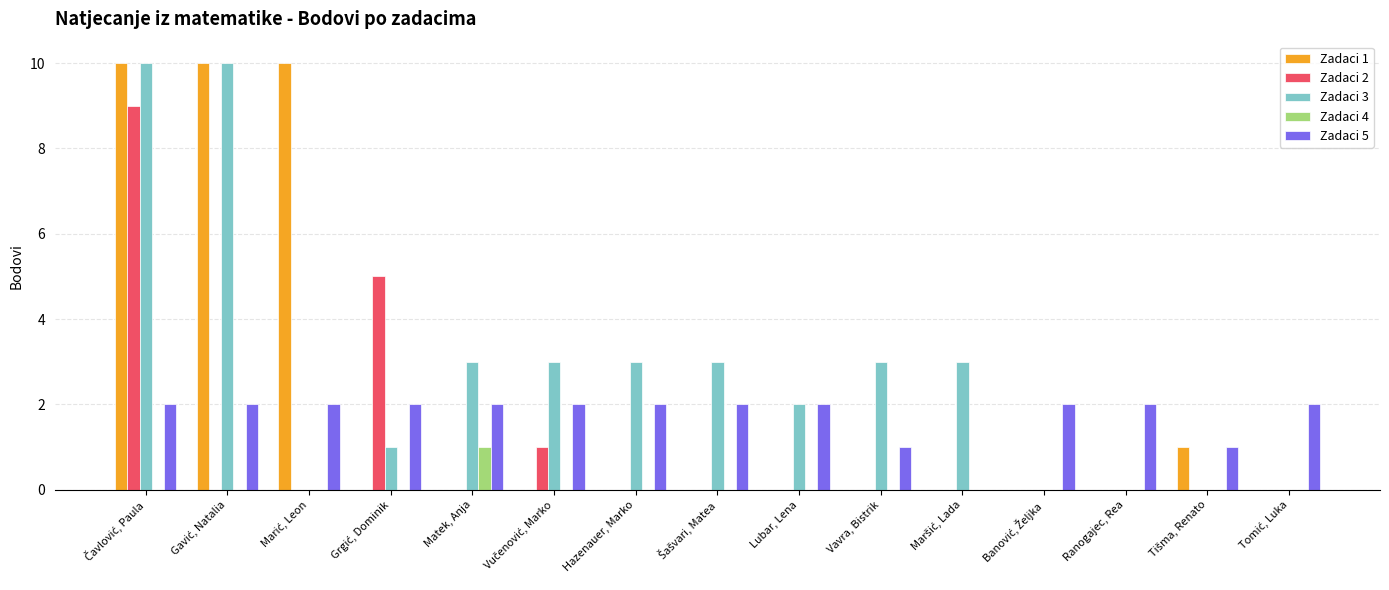

Which series has the largest total across all categories?

Zadaci 3